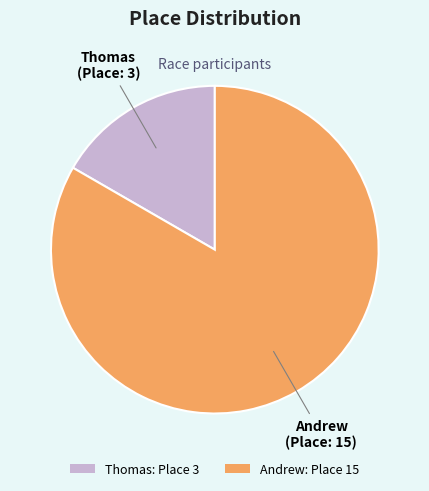

Which slice is the smallest?

Thomas